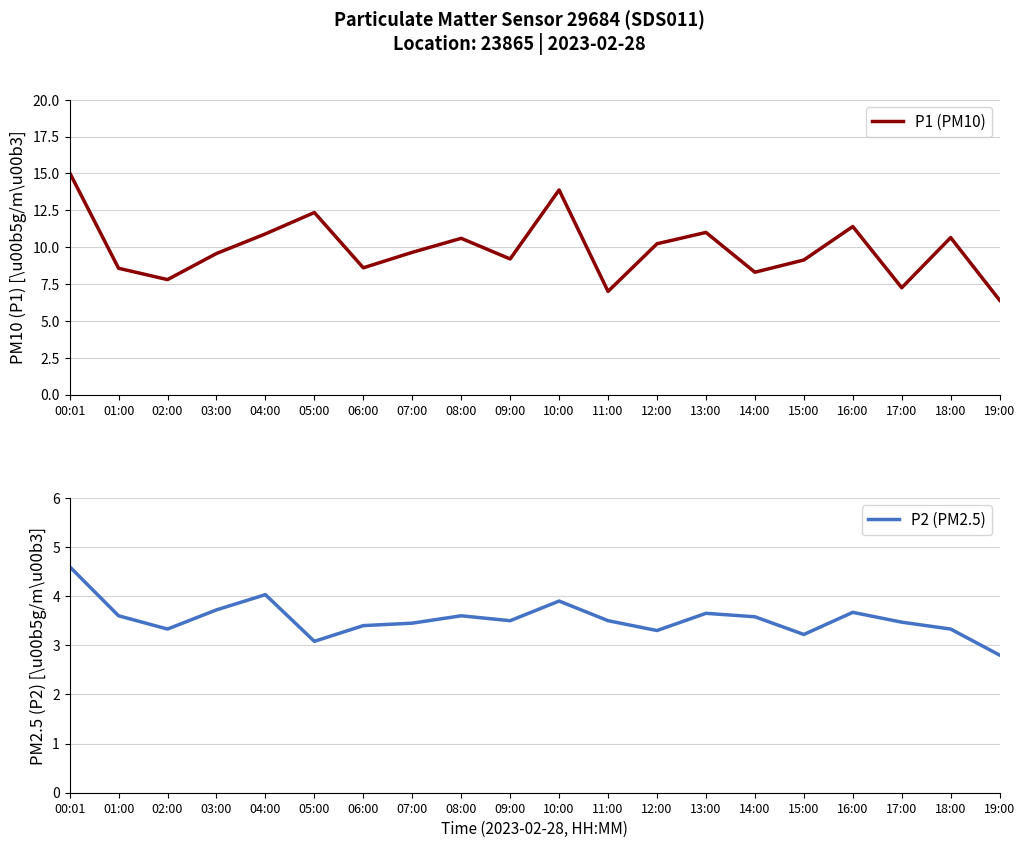

What is the difference between the second highest and minimum values in the P1 (PM10) series?

7.5